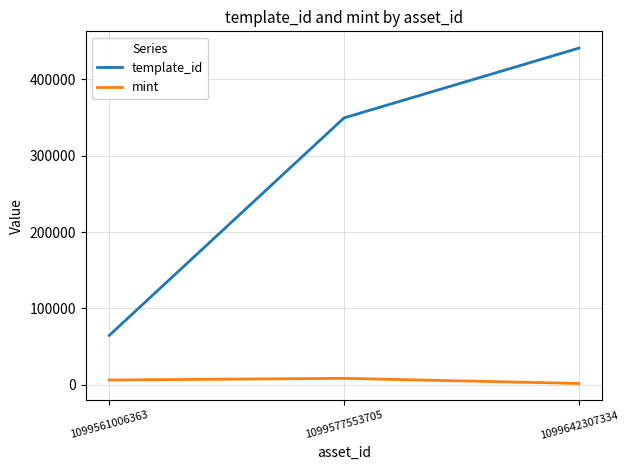

List the series in order of their peak value, lowest first.

mint, template_id